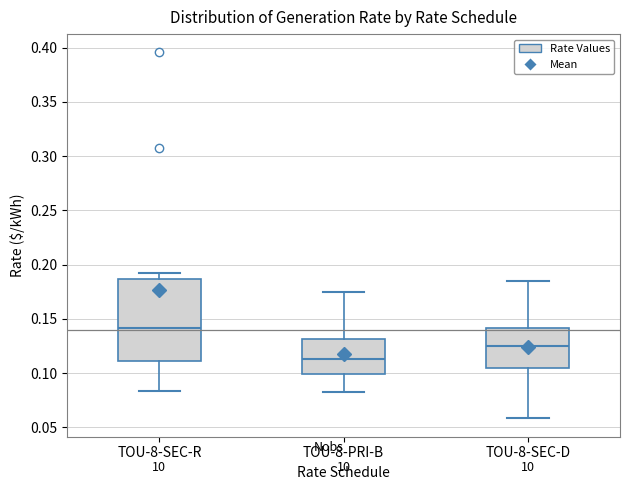

Reading left to right, transcribe this box plot: for each box, give where its median line is, the range the box spans, and where its two whiskers end, as read against the y-axis. The values are not printed on the chart, so give them approximately, as read against the axis.

TOU-8-SEC-R: median 0.140, box 0.110 to 0.185, whiskers 0.085 to 0.190
TOU-8-PRI-B: median 0.115, box 0.100 to 0.130, whiskers 0.080 to 0.175
TOU-8-SEC-D: median 0.125, box 0.105 to 0.140, whiskers 0.060 to 0.185